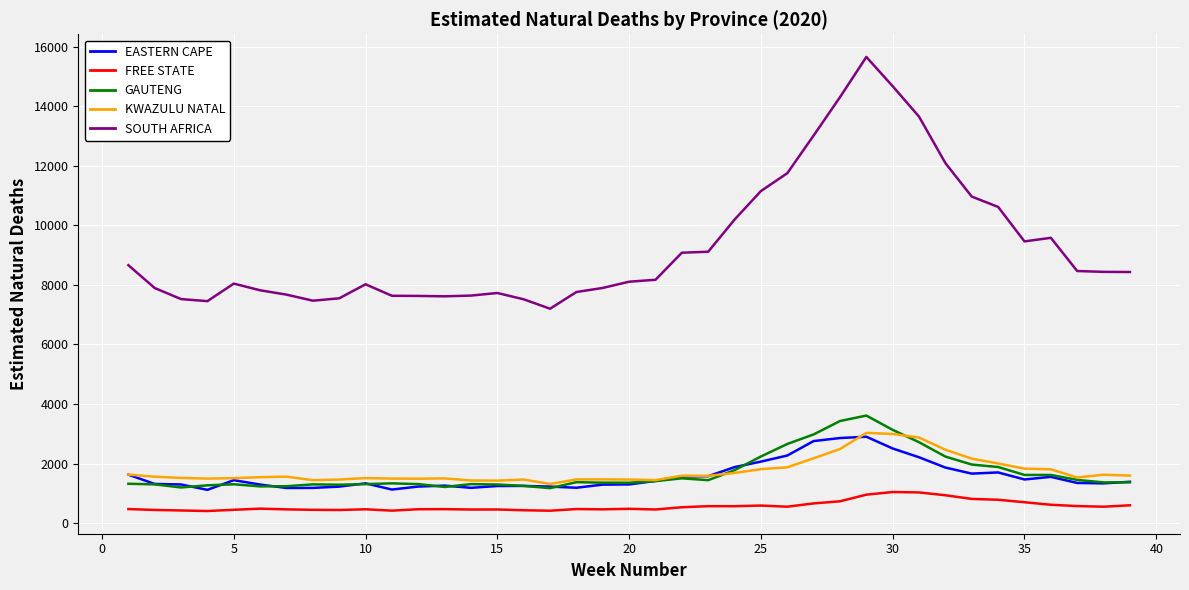

Which series has the largest total across all categories?

SOUTH AFRICA